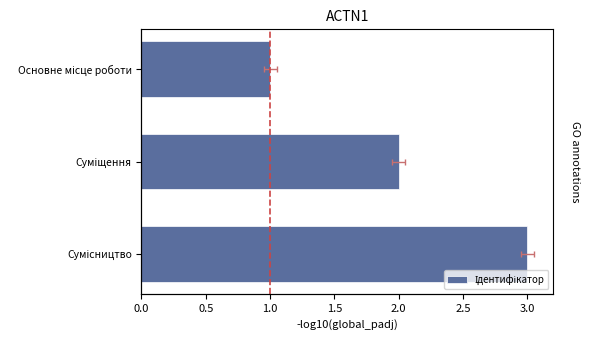

Between Основне місце роботи and Суміщення, which is larger?

Суміщення